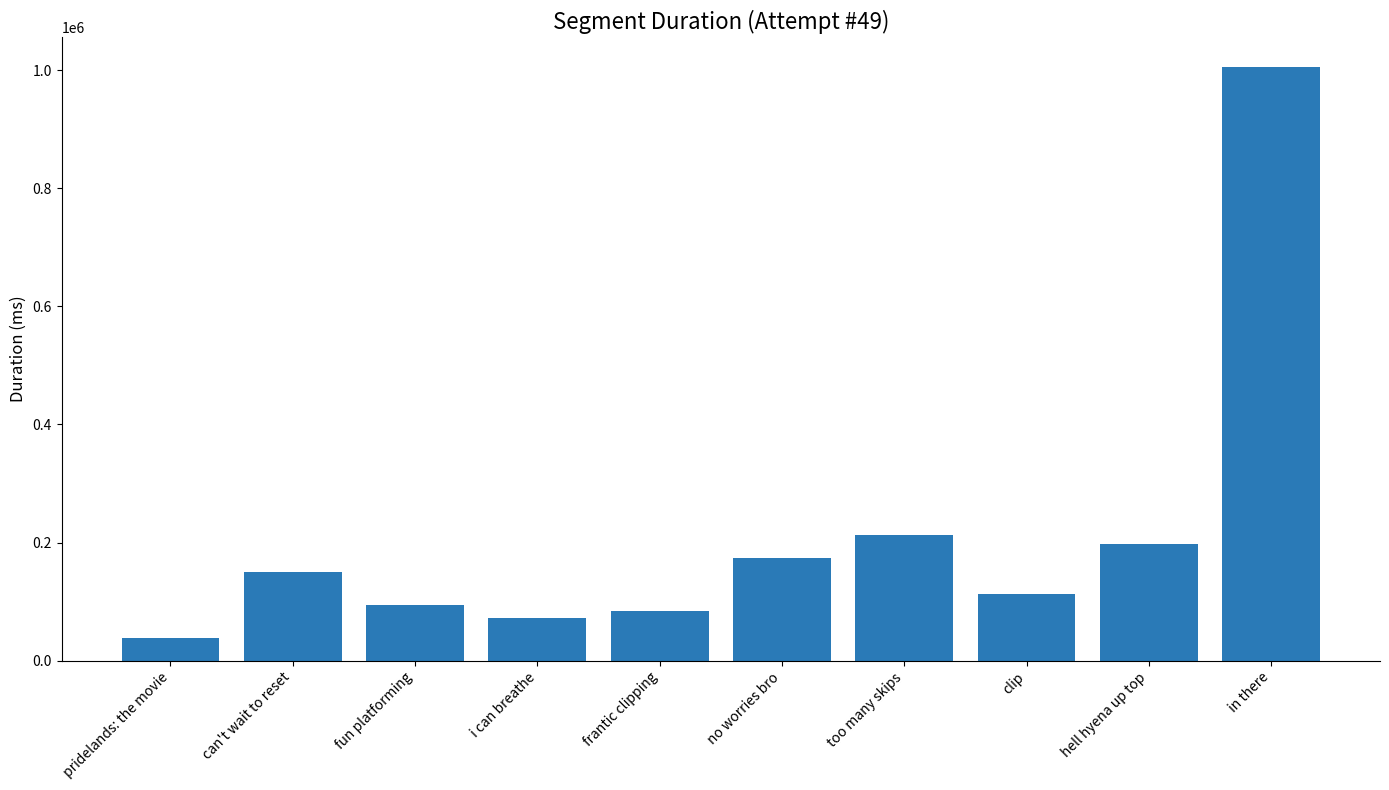

What is the ratio of the value at pridelands: the movie to the value at clip?

0.3